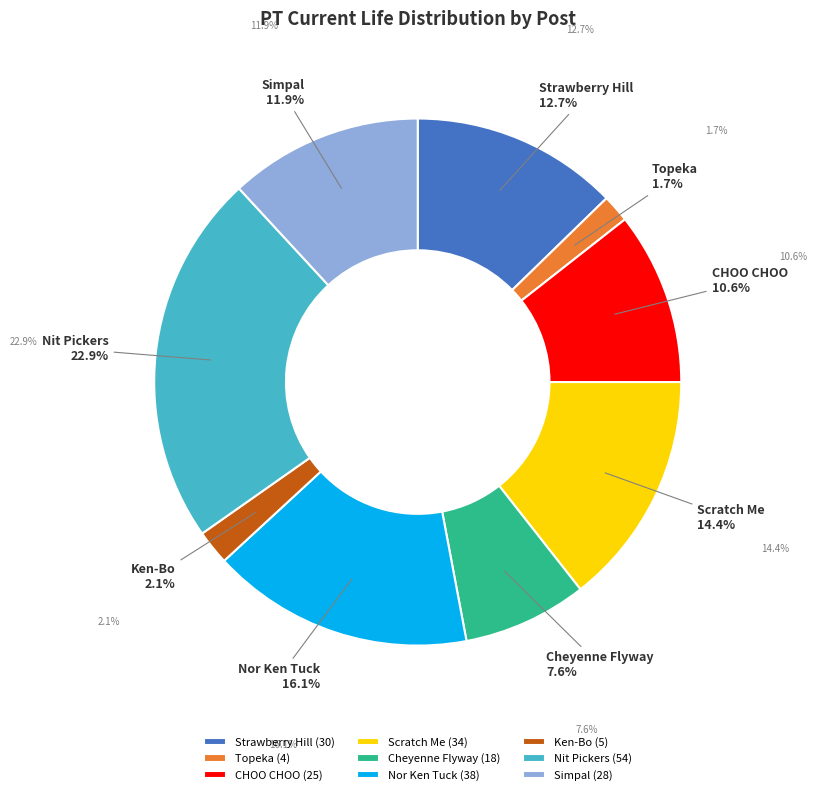

Is there a majority slice in this chart?

No